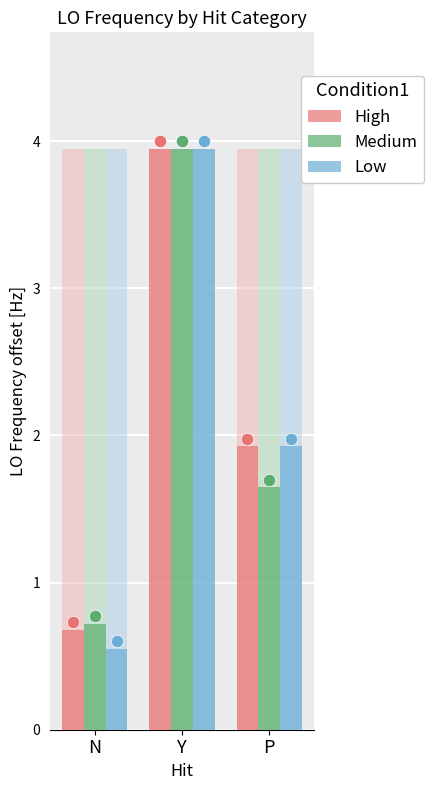

Is the value of Low at Y greater than the value of High at N?

Yes